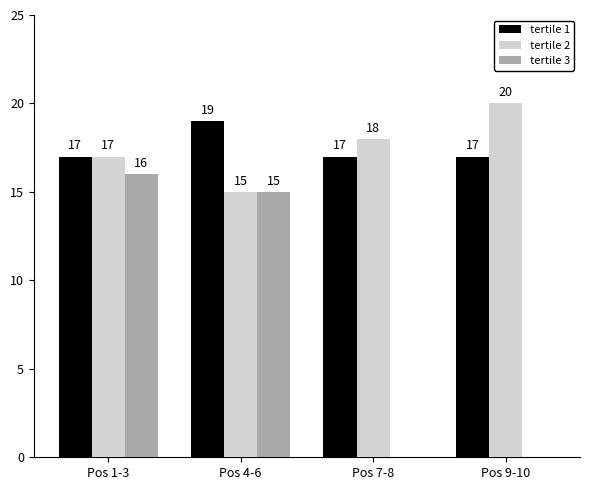

What is the sum of the tertile 3 values at Pos 4-6 and Pos 7-8?

15